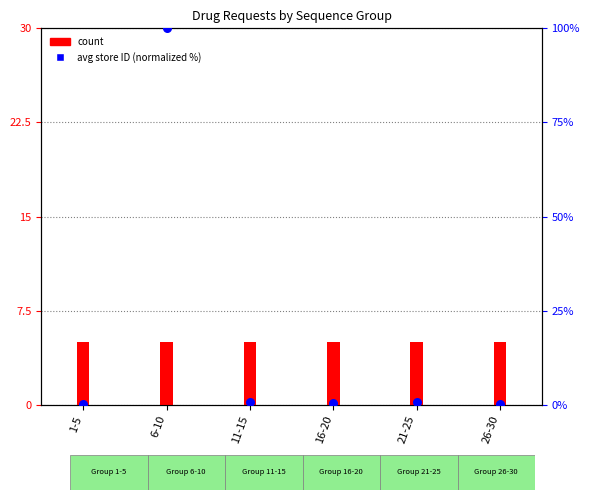

Which series contains the highest Y value?

avg store ID (normalized %)